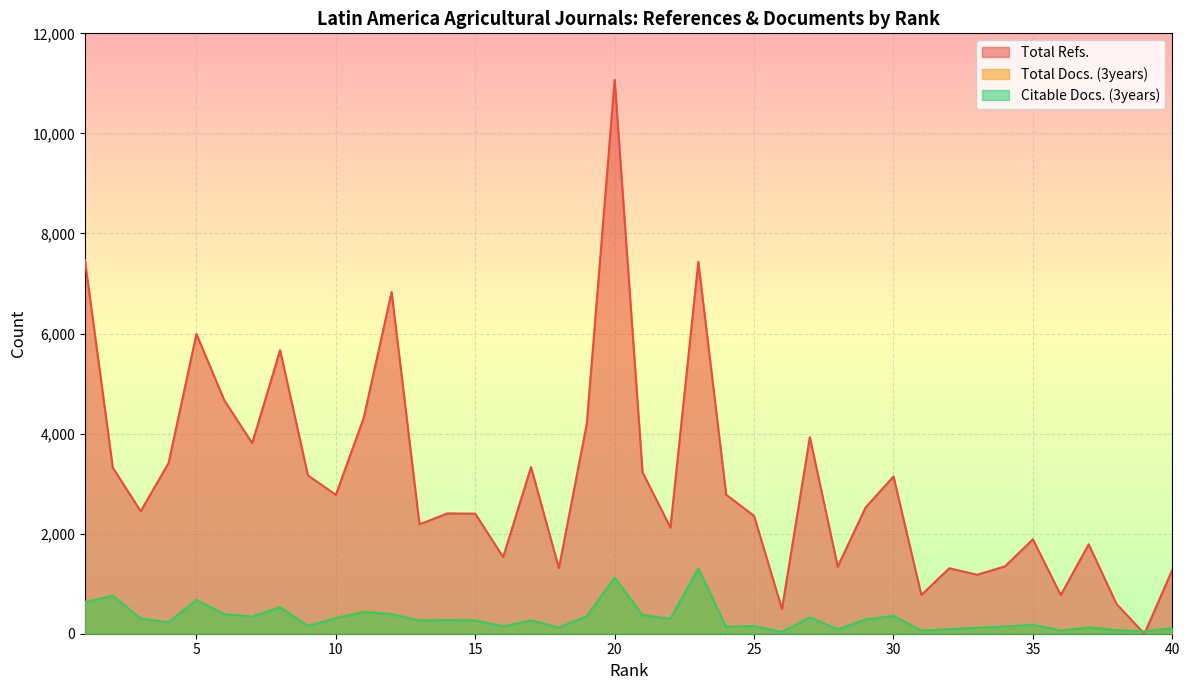

Reading right to left, transcribe all the data shown in this chart.

Total Refs.: 40=1278	39=0	38=593	37=1788	36=772	35=1887	34=1346	33=1179	32=1308	31=775	30=3143	29=2524	28=1342	27=3930	26=494	25=2355	24=2778	23=7434	22=2122	21=3227	20=11069	19=4199	18=1310	17=3331	16=1532	15=2399	14=2405	13=2186	12=6830	11=4315	10=2777	9=3165	8=5668	7=3809	6=4665	5=5991	4=3411	3=2448	2=3321	1=7468
Total Docs. (3years): 40=114	39=47	38=72	37=139	36=61	35=180	34=142	33=120	32=89	31=64	30=354	29=296	28=86	27=327	26=34	25=154	24=140	23=1325	22=299	21=385	20=1124	19=356	18=122	17=265	16=154	15=263	14=279	13=267	12=392	11=456	10=325	9=154	8=543	7=341	6=391	5=678	4=230	3=300	2=762	1=638
Citable Docs. (3years): 40=109	39=47	38=70	37=124	36=61	35=180	34=142	33=120	32=88	31=63	30=354	29=284	28=86	27=326	26=34	25=154	24=135	23=1303	22=299	21=371	20=1120	19=349	18=122	17=265	16=147	15=263	14=273	13=263	12=390	11=434	10=312	9=154	8=530	7=341	6=391	5=674	4=227	3=300	2=762	1=625